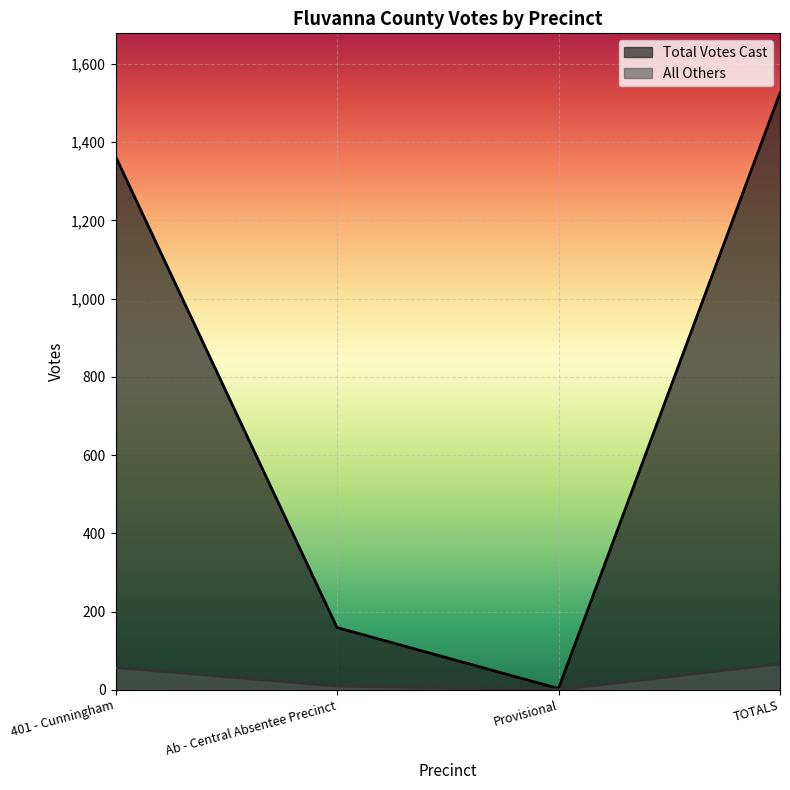

List the labels in order of value, largest first.

TOTALS, 401 - Cunningham, Ab - Central Absentee Precinct, Provisional